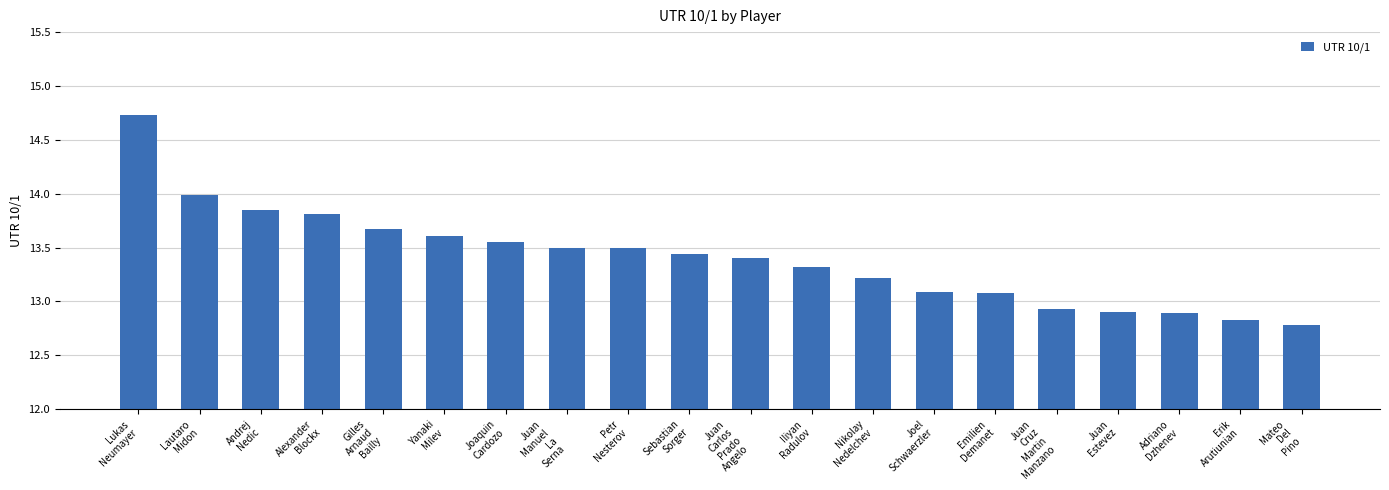

What is the label of the 1st bar from the right?

Mateo
Del
Pino